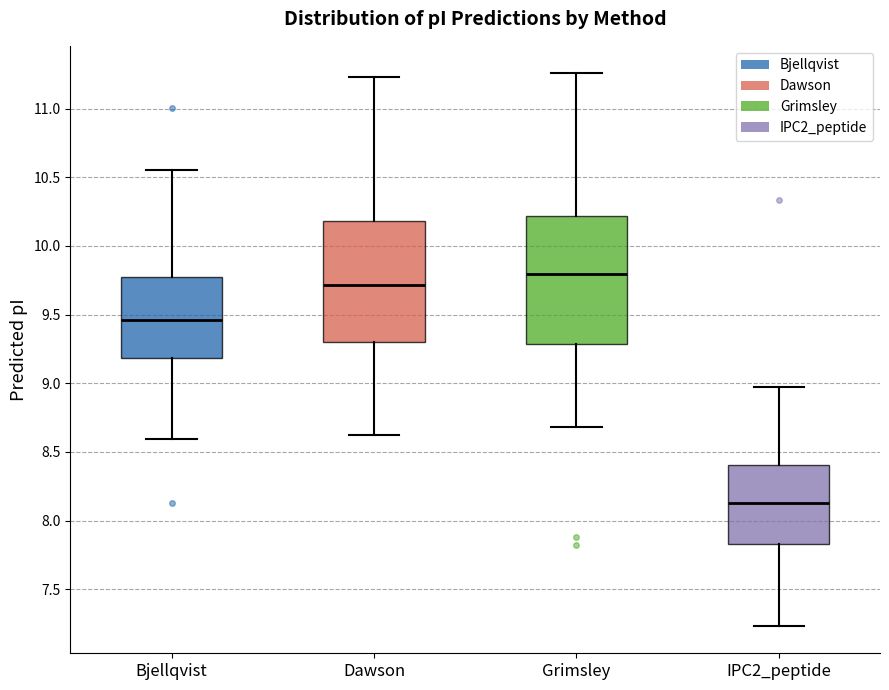

Which box's median line is the highest?

Grimsley